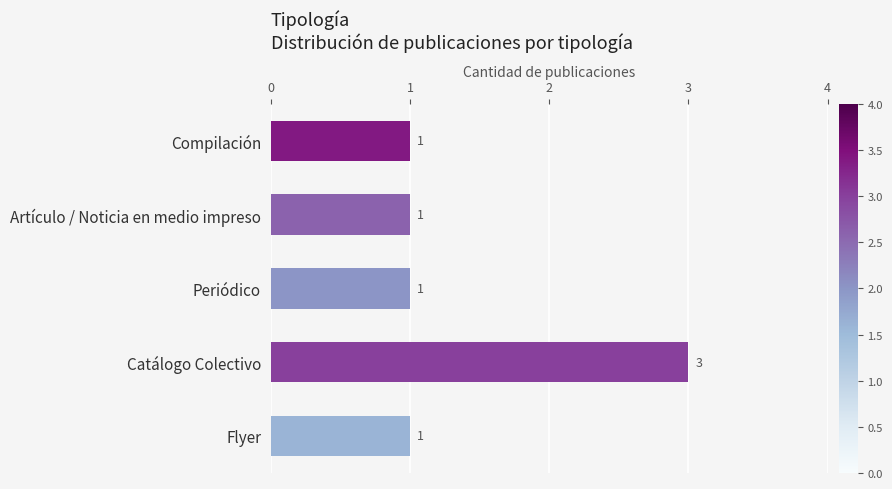

What is the difference between the maximum and minimum values?

2